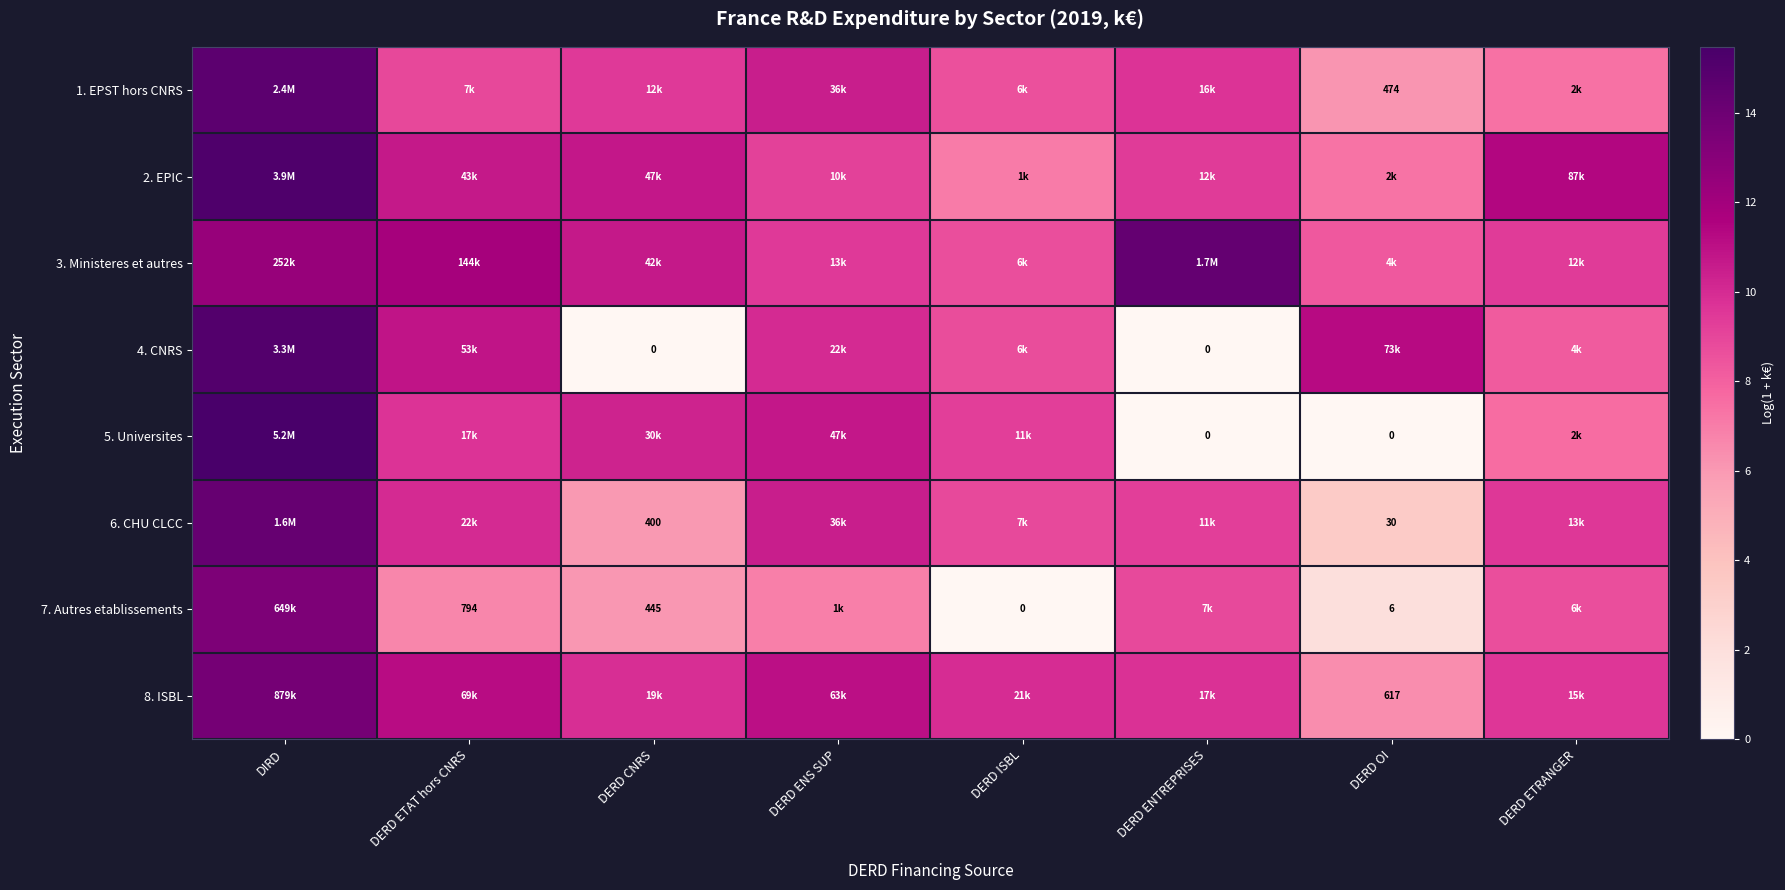

What is the greatest value displayed?

15.5